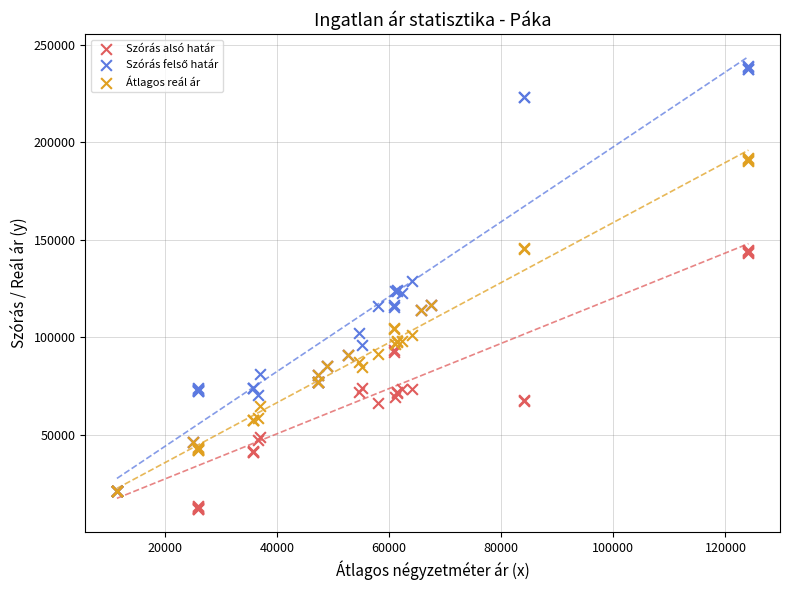

Which series reaches the minimum Y coordinate?

Szórás alsó határ